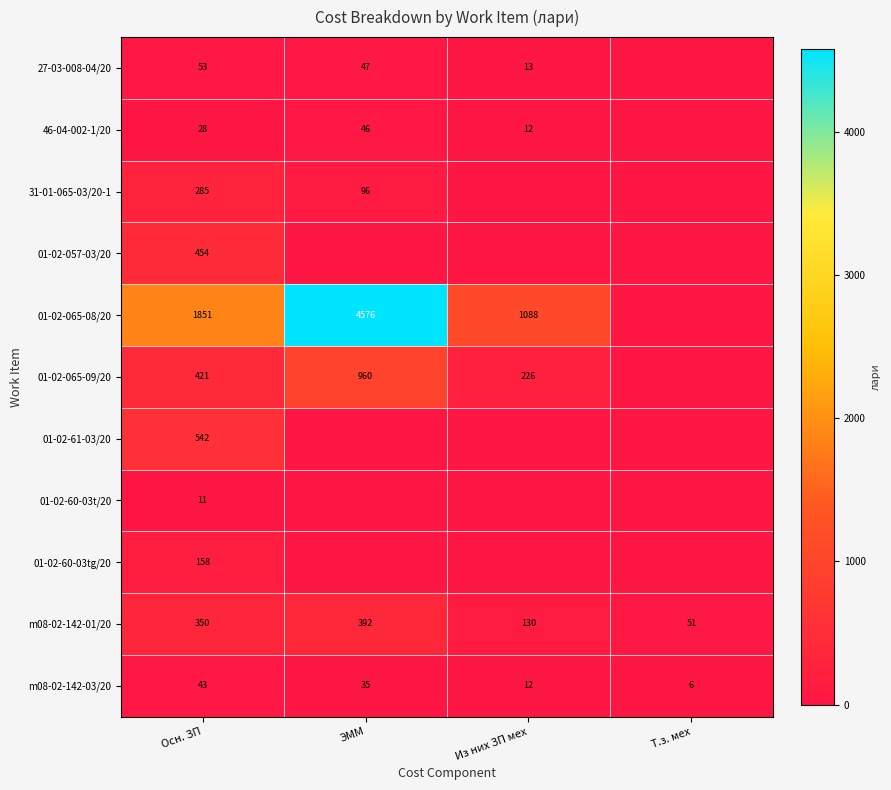

What is the sum of the m08-02-142-01/20 values at ЭММ and Осн. ЗП?

742